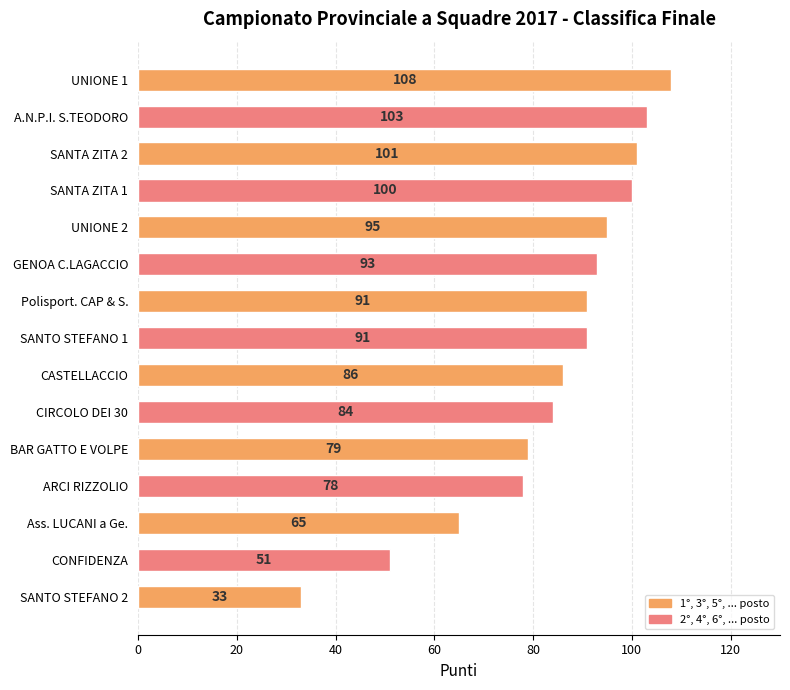

Between BAR GATTO E VOLPE and SANTA ZITA 2, which is larger?

SANTA ZITA 2